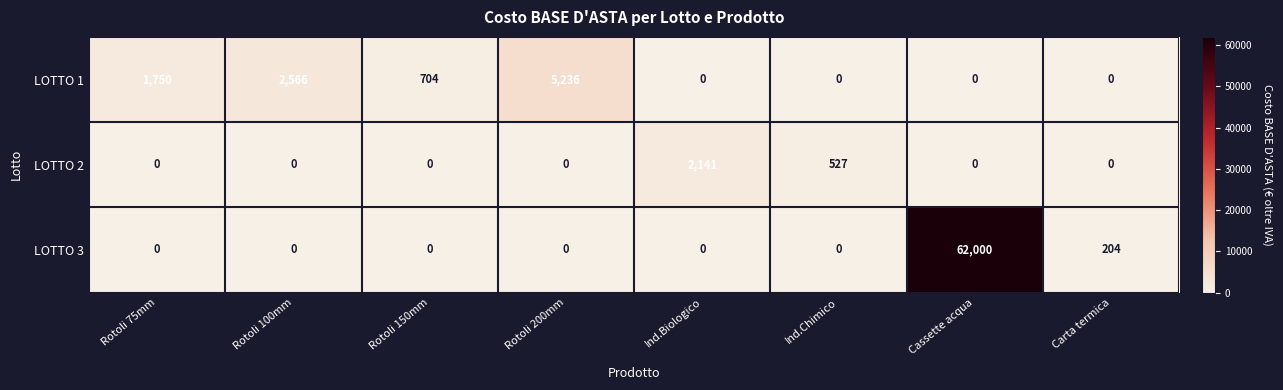

Reading right to left, what are all the values shown in this chart?

LOTTO 1: 0	0	0	0	5236	704	2566	1750
LOTTO 2: 0	0	527	2141	0	0	0	0
LOTTO 3: 204	62000	0	0	0	0	0	0